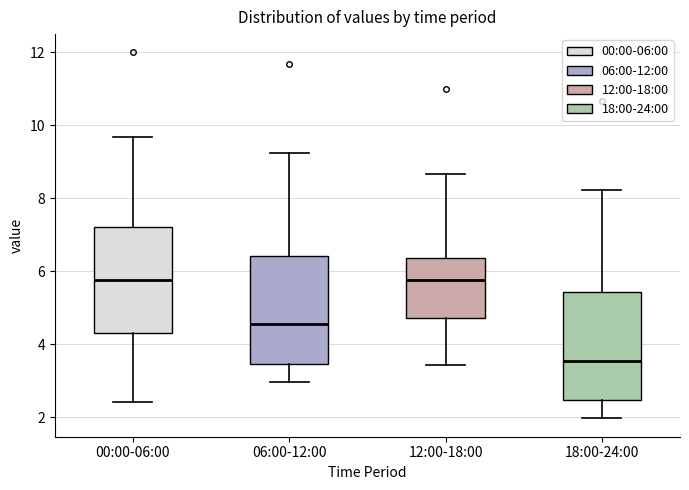

Where is the lower edge of the box for 18:00-24:00 on the y-axis? The values are not printed on the chart, so give them approximately, as read against the axis.

2.4